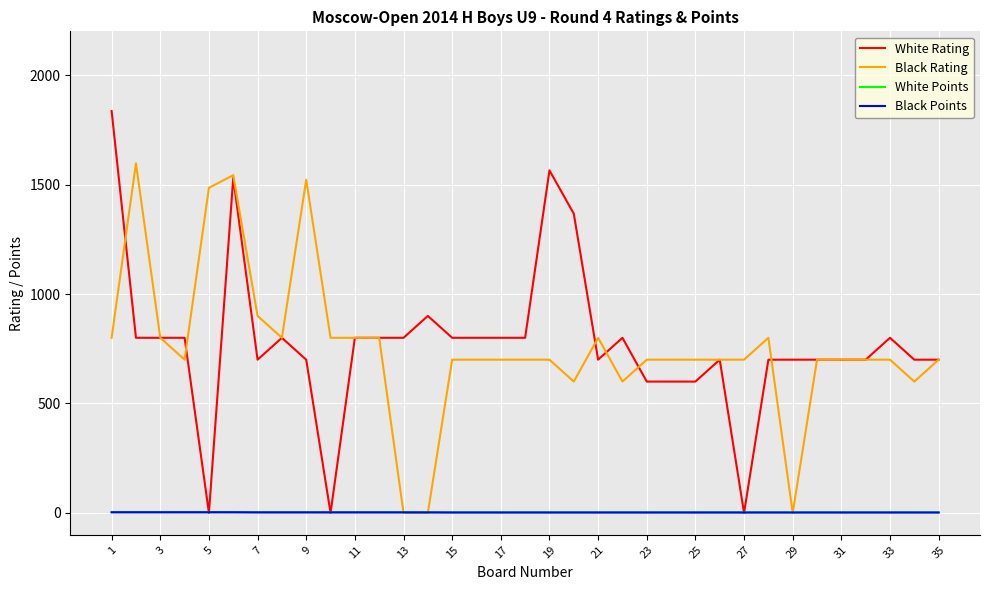

What is the average value of the White Rating series?

774.2